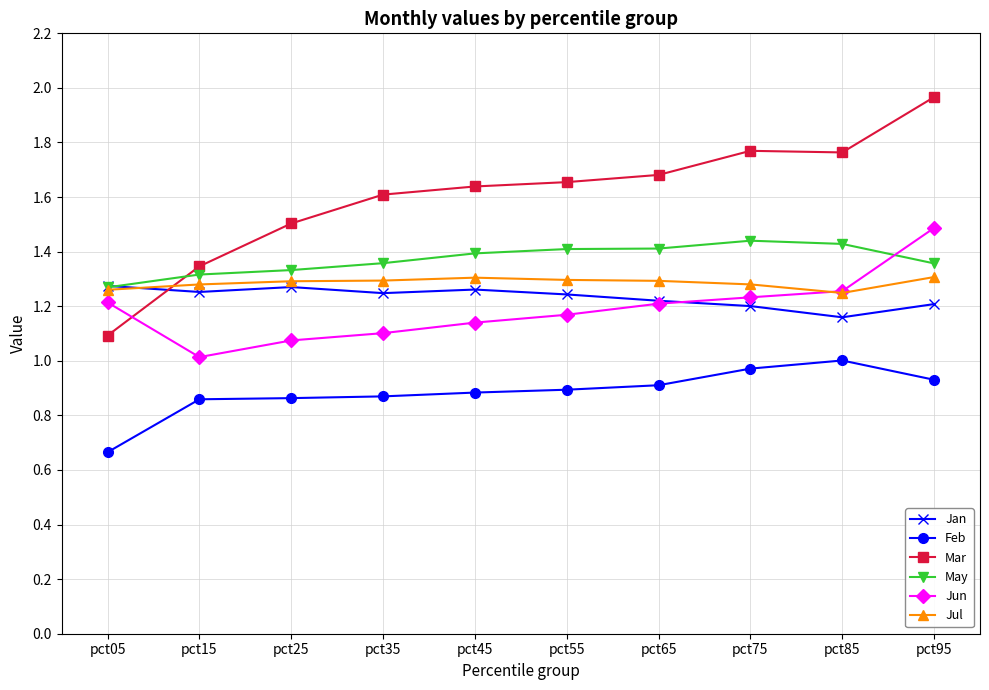

What are all the series names shown in the legend?

Jan, Feb, Mar, May, Jun, Jul